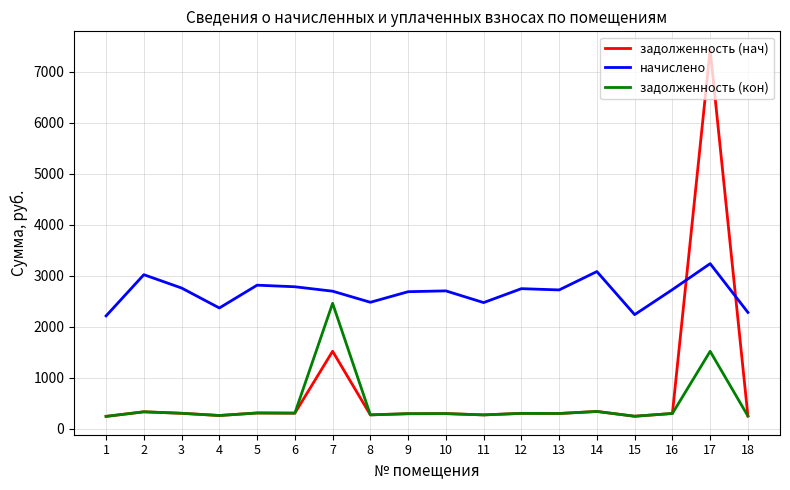

True or false: начислено and задолженность (нач) intersect in this chart.

True